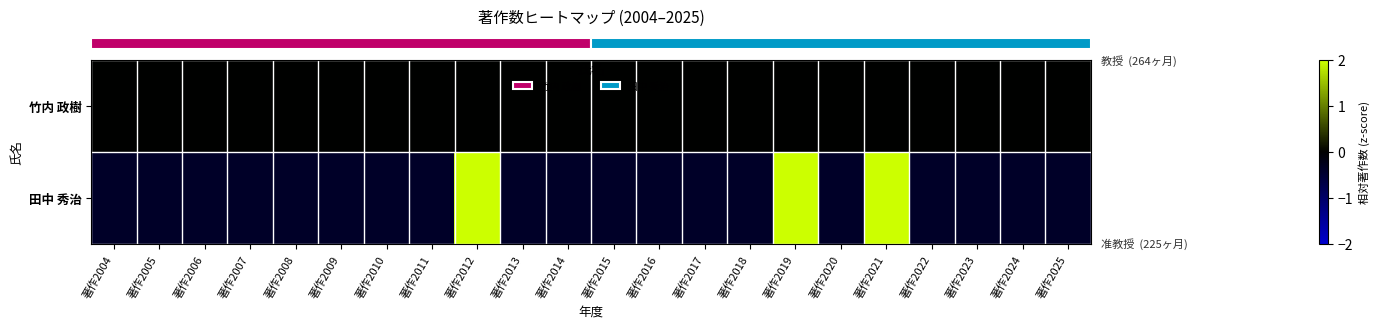

Which series has the largest range (max minus min)?

row_1